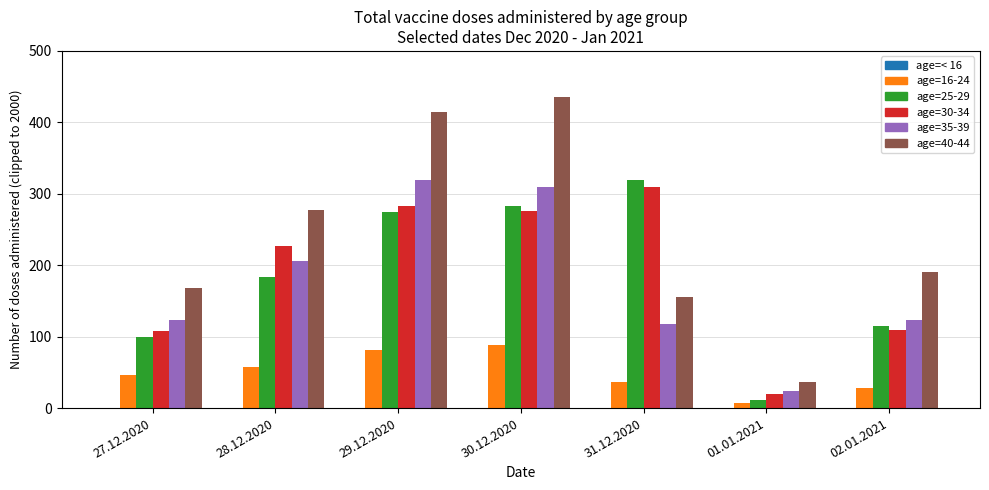

How many bars are there in each group?

5